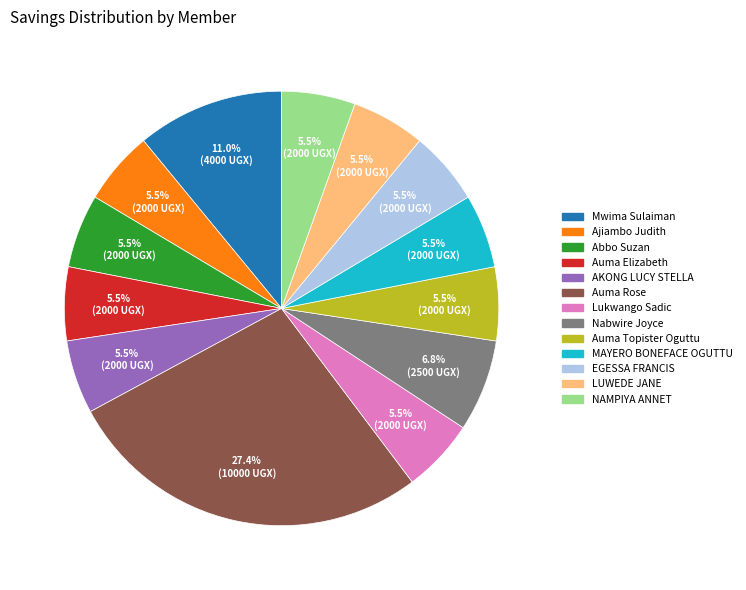

To the nearest percent, what is the difference between the LUWEDE JANE and Nabwire Joyce slice percentages?

1%